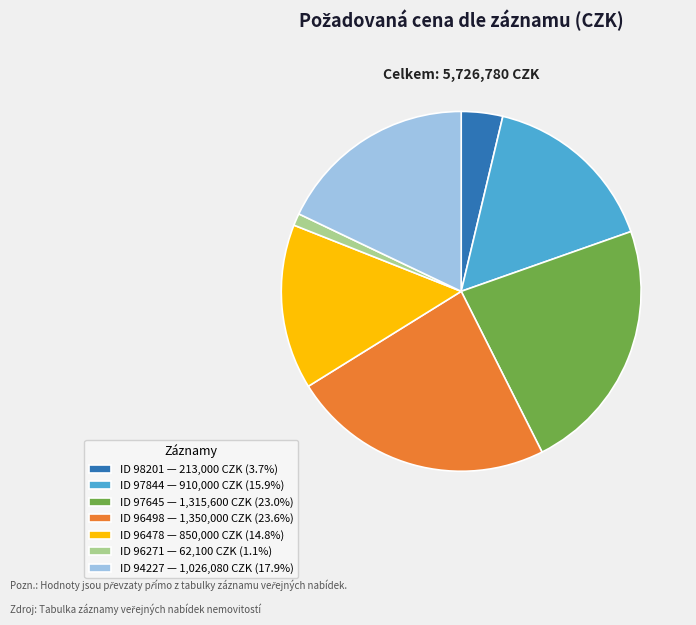

Is the sum of ID 96271 — 62,100 CZK (1.1%) and ID 94227 — 1,026,080 CZK (17.9%) greater than half?

No